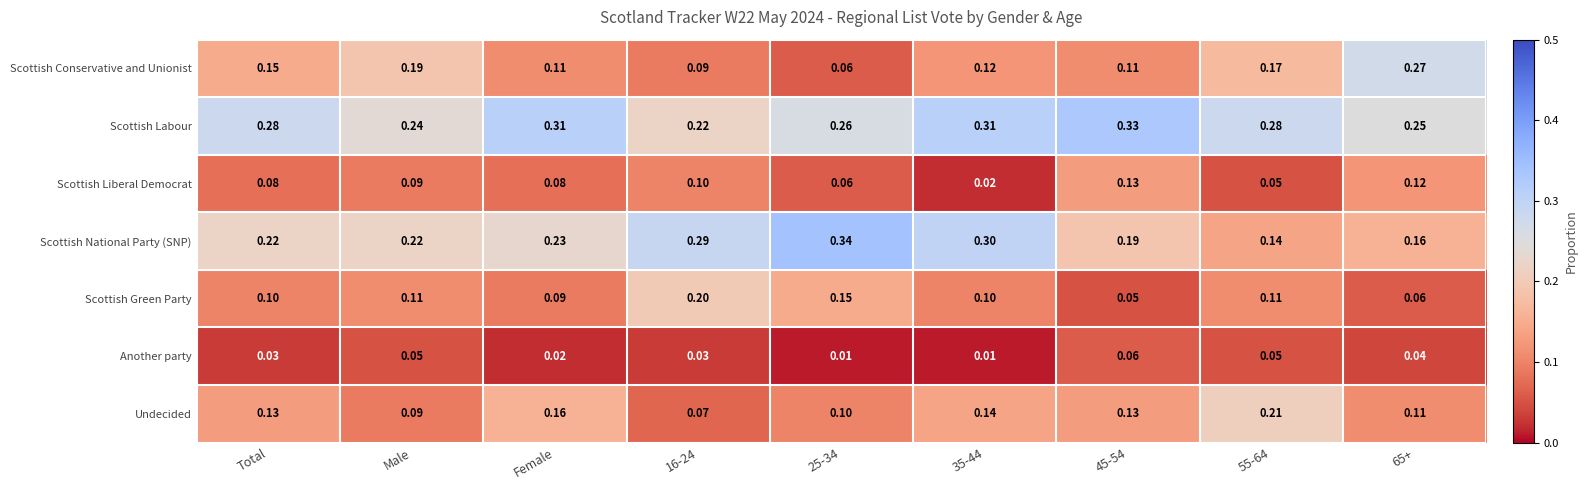

Is the value of Scottish Liberal Democrat at 45-54 greater than the value of Scottish Green Party at 45-54?

Yes